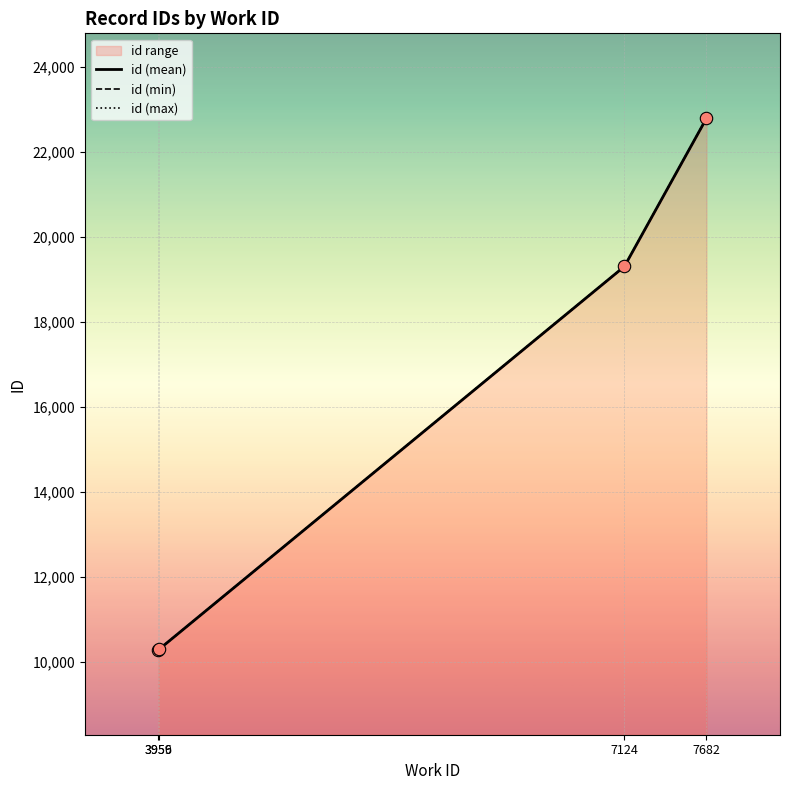

Which series has the largest total across all categories?

id (max)